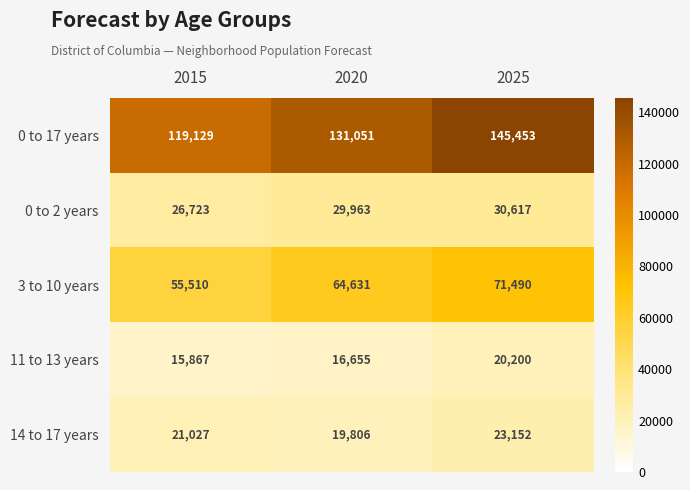

What is the spread (max minus min) of values at 2025?

125253